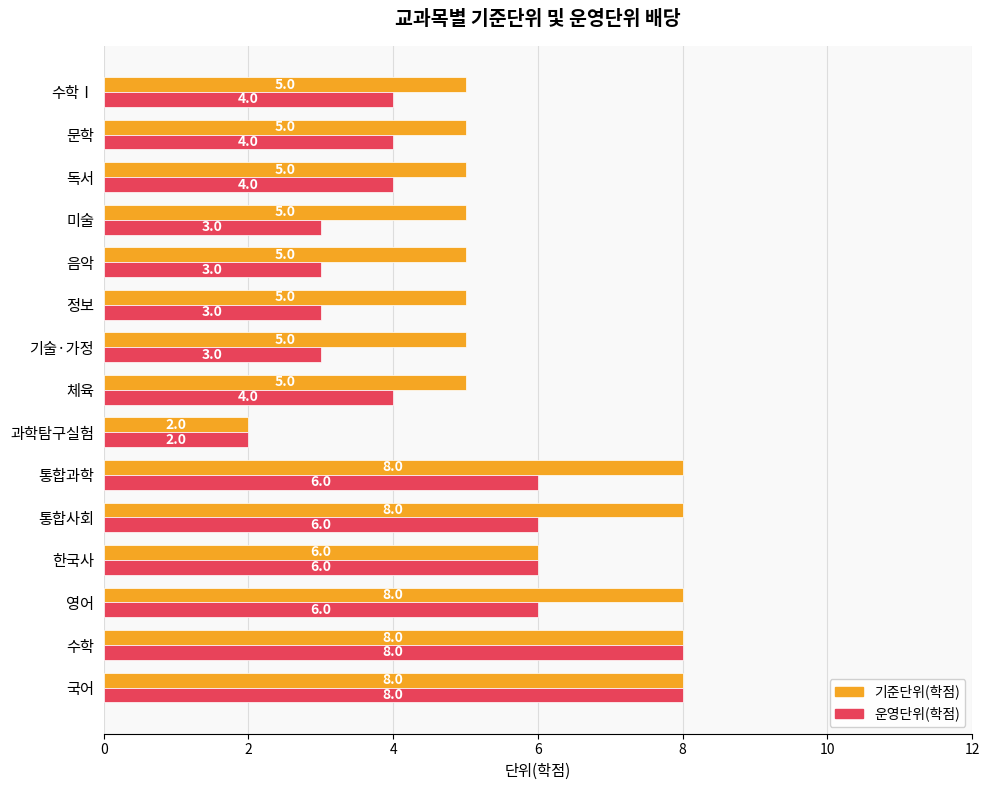

Is it true that 운영단위(학점) equals 4 at 독서?

True